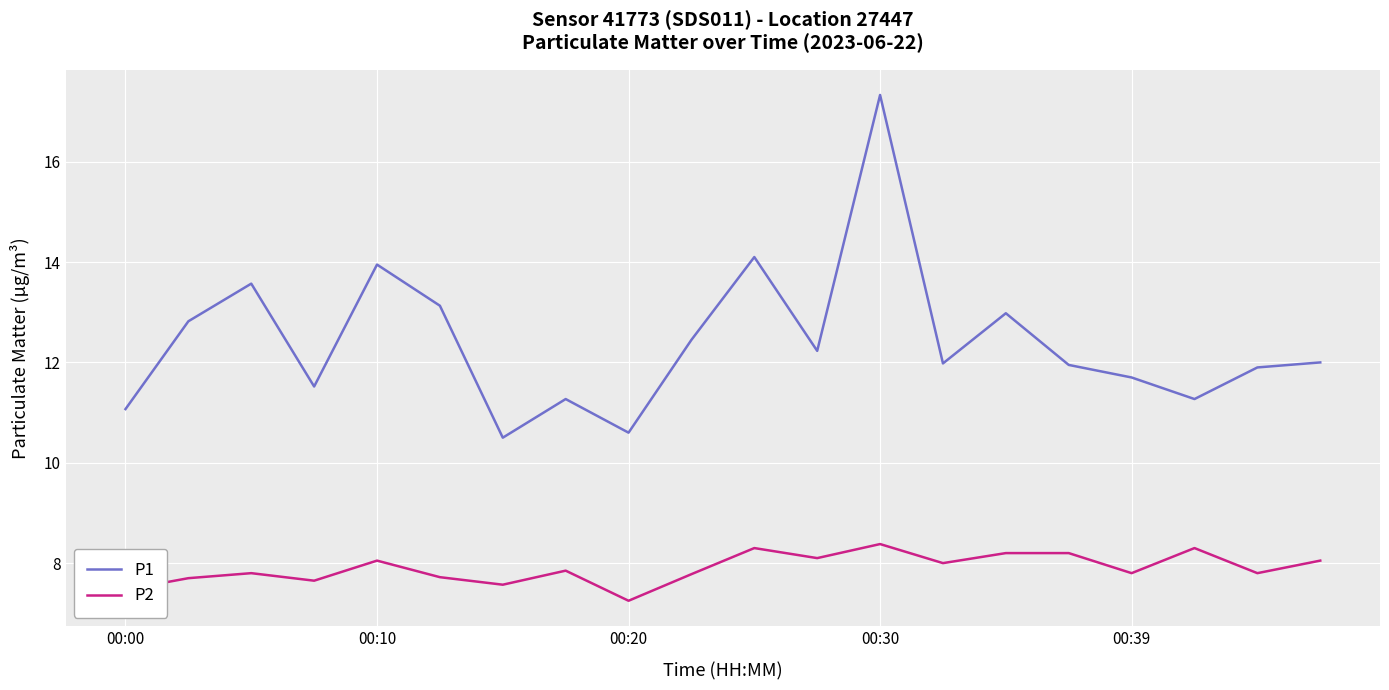

True or false: P2 and P1 intersect in this chart.

False